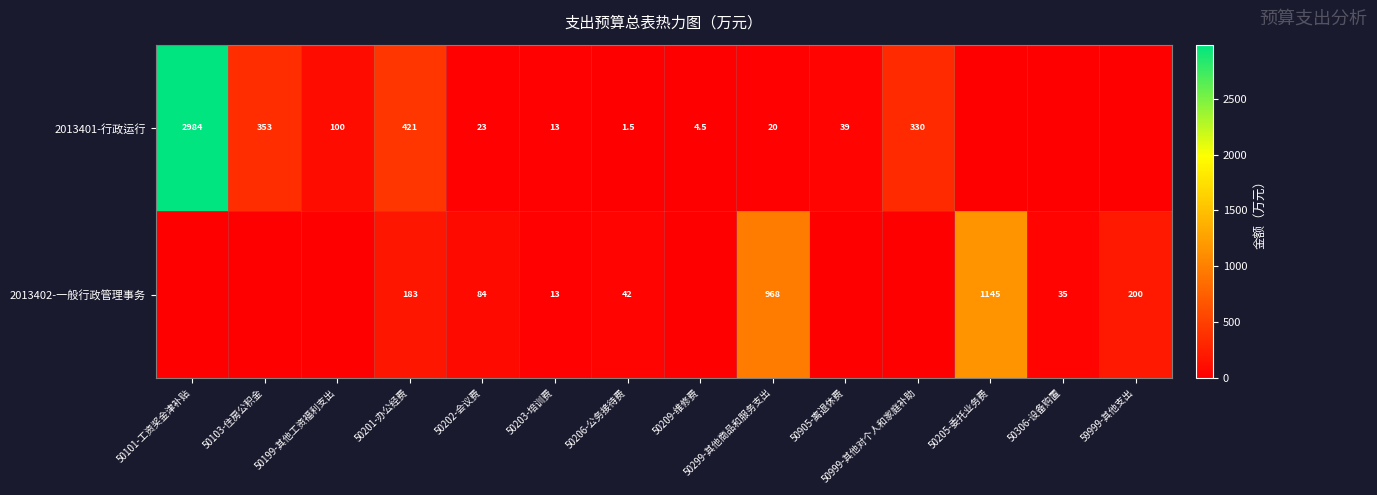

Is it true that 2013402-一般行政管理事务 equals 1145.0 at 50205-委托业务费?

True